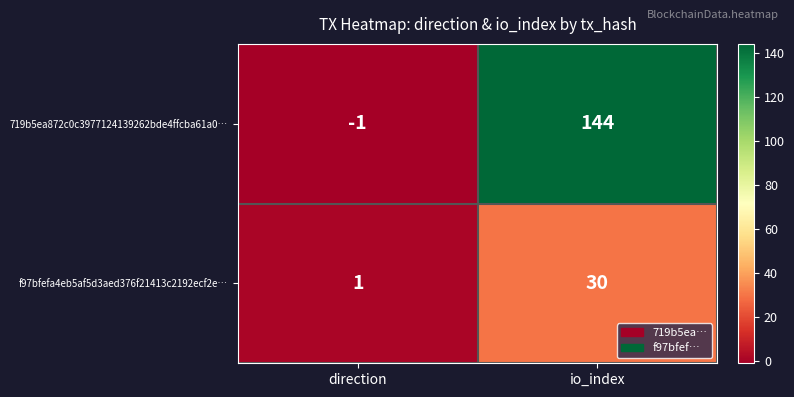

What is the difference between the maximum and minimum values in the f97bfefa4eb5af5d3aed376f21413c2192ecf2e… series?

29